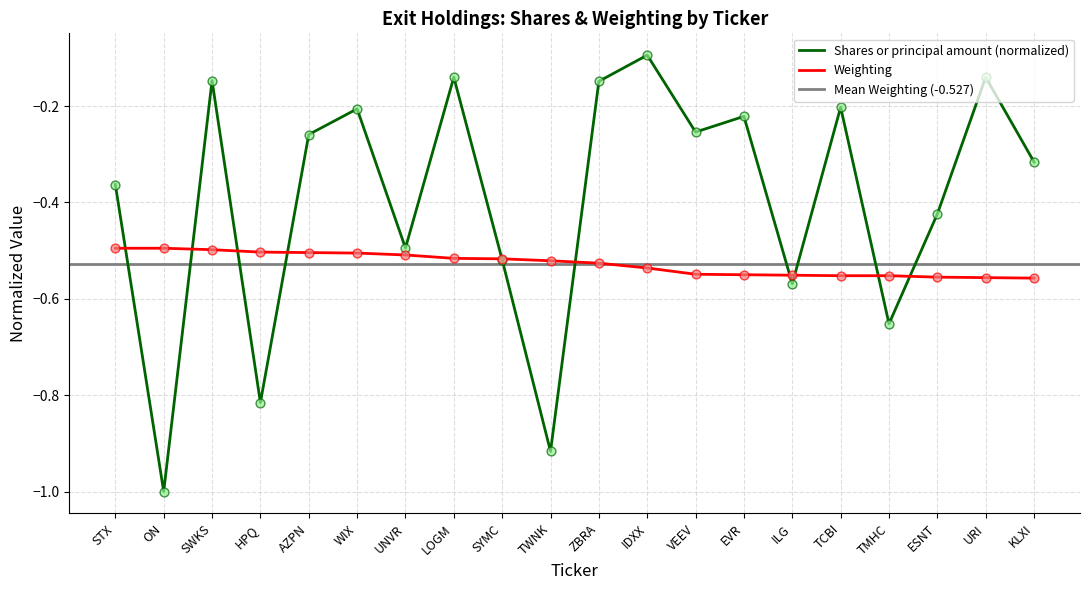

Which series has the largest Y range (max minus min)?

Shares or principal amount